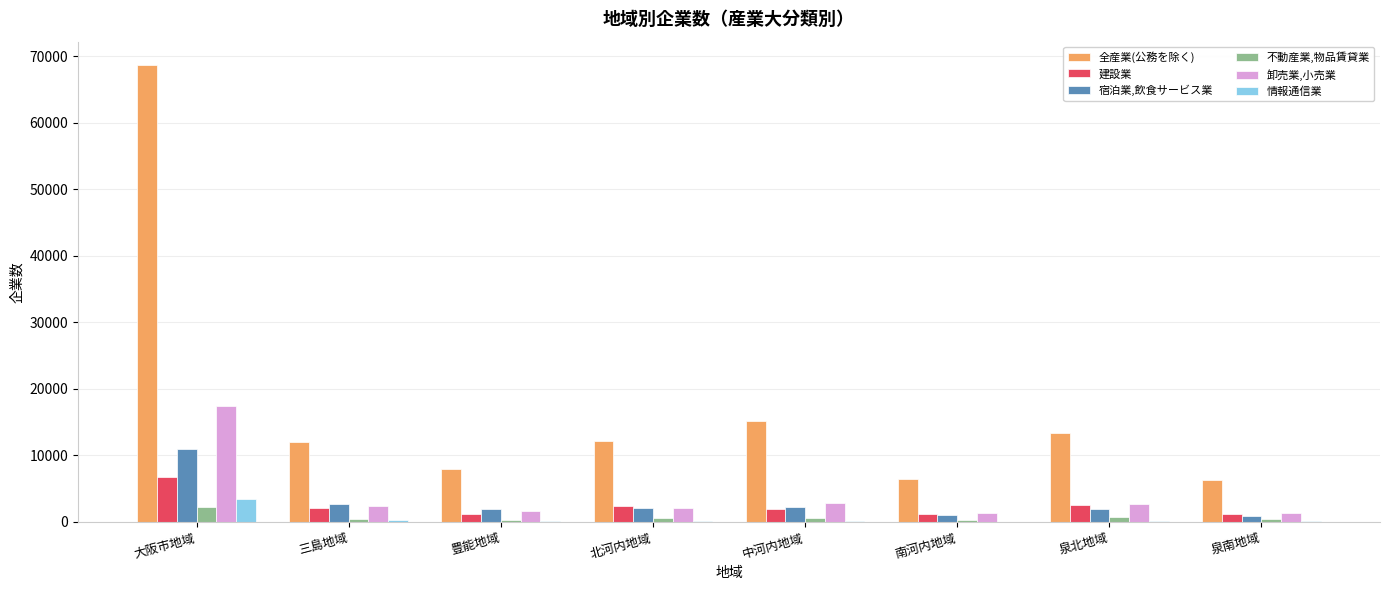

Are the bars grouped side by side (vs. stacked)?

Yes